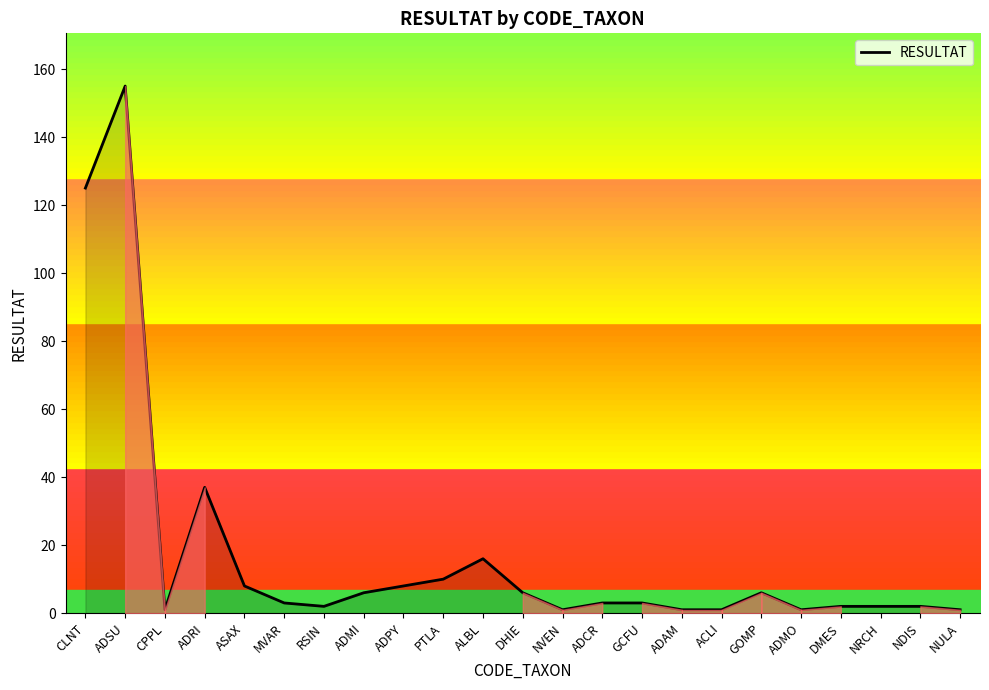

How many data points are above 3?

10